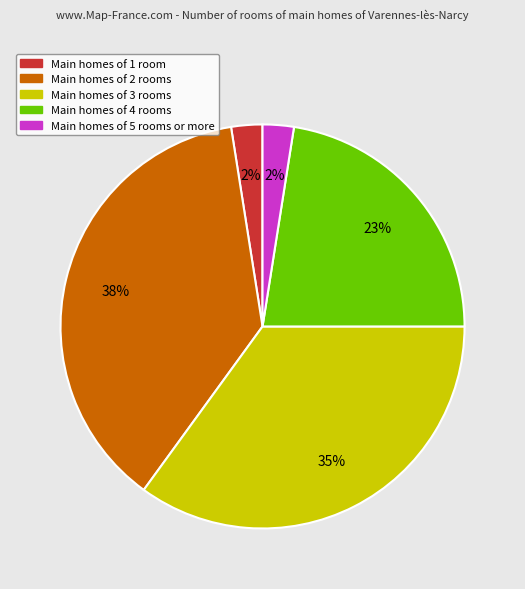

Is there a majority slice in this chart?

No